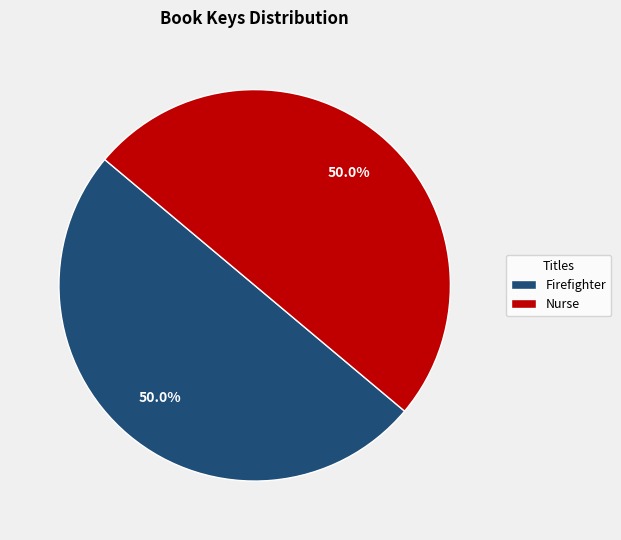

What is the ratio of the value at Nurse to the value at Firefighter?

1.0